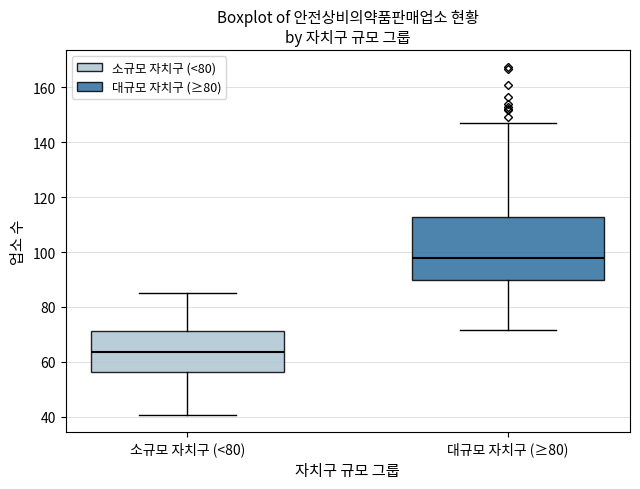

Which box has the highest median line?

대규모 자치구 (≥80)